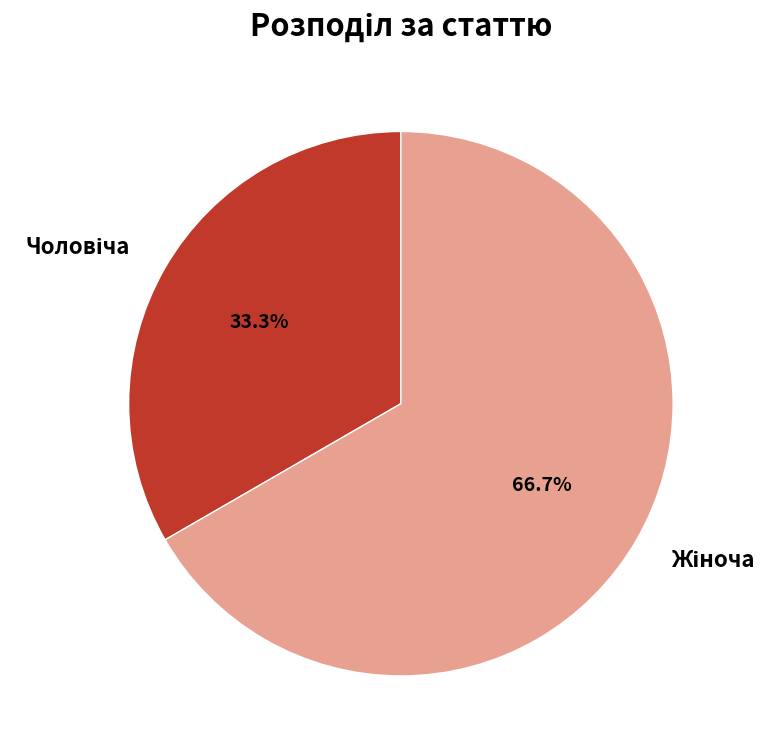

How many slices are in this pie chart?

2